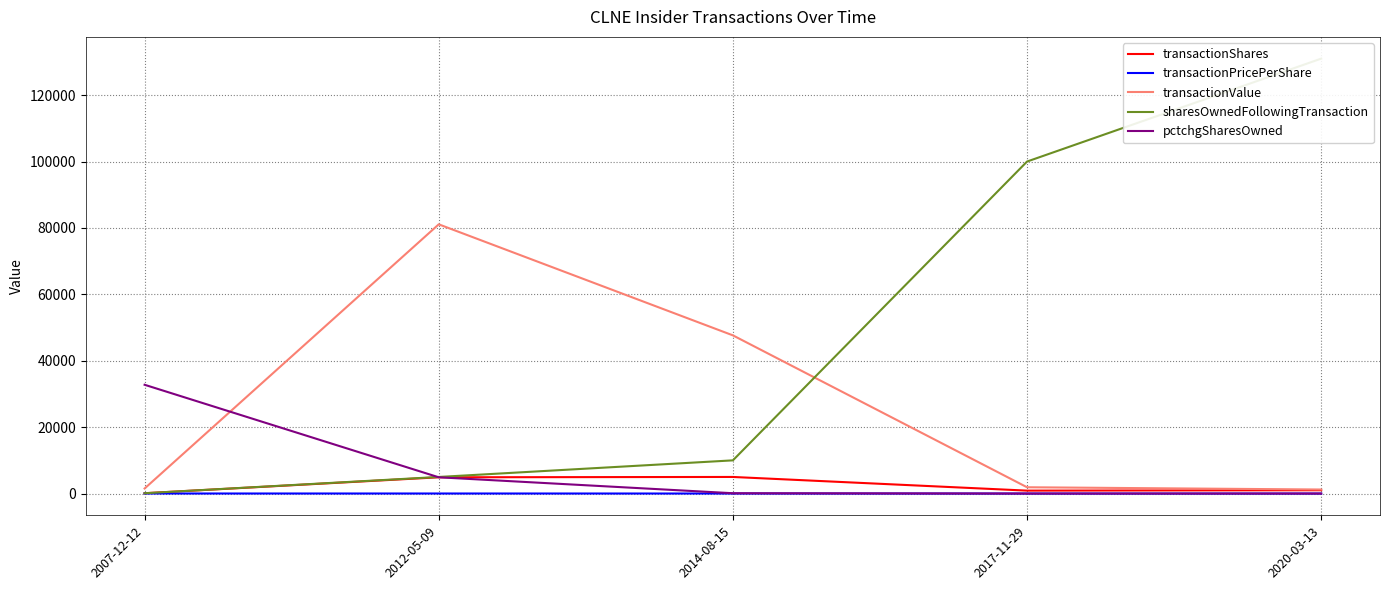

What is the total value across all series at 2017-11-29?

102785.1